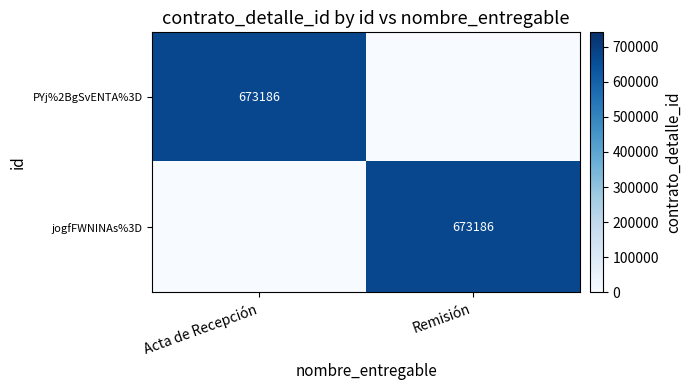

Between Acta de Recepción and Remisión, which is larger?

Acta de Recepción